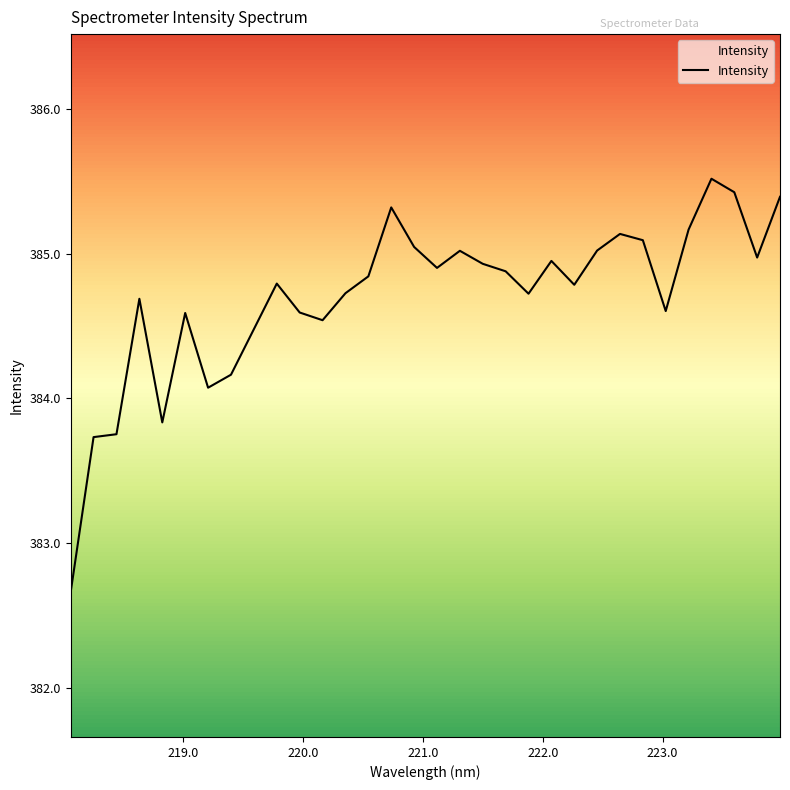

What is the minimum value shown in the chart?

382.7